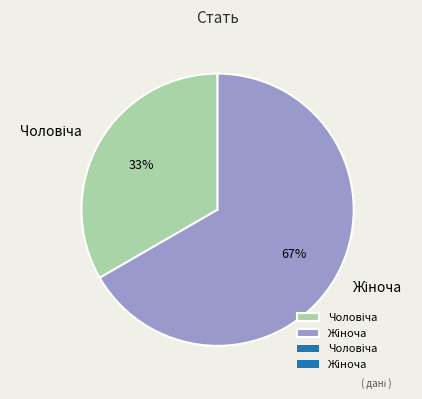

To the nearest percent, what is the average slice percentage?

50%